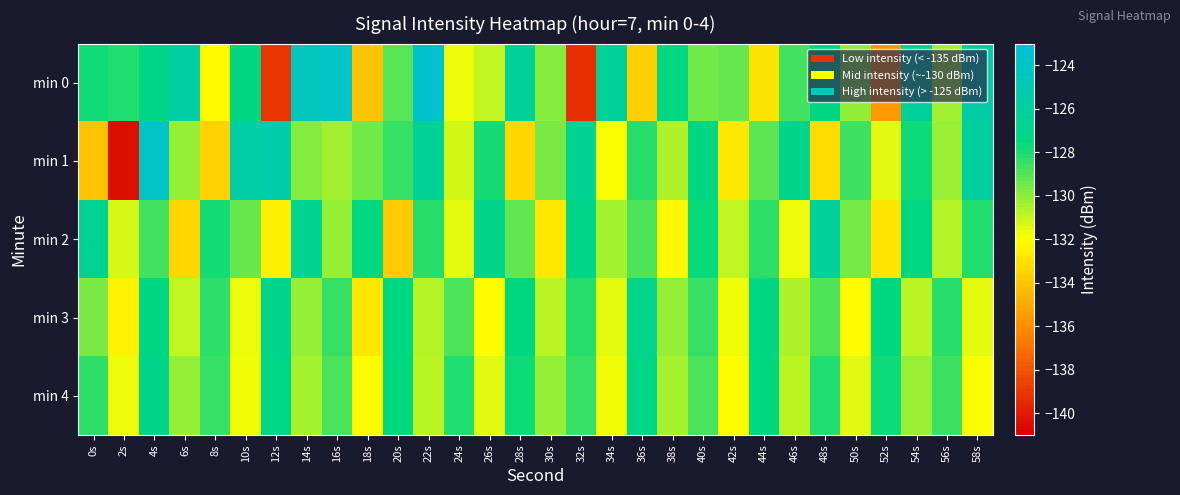

Count the number of data series in this chart.

5